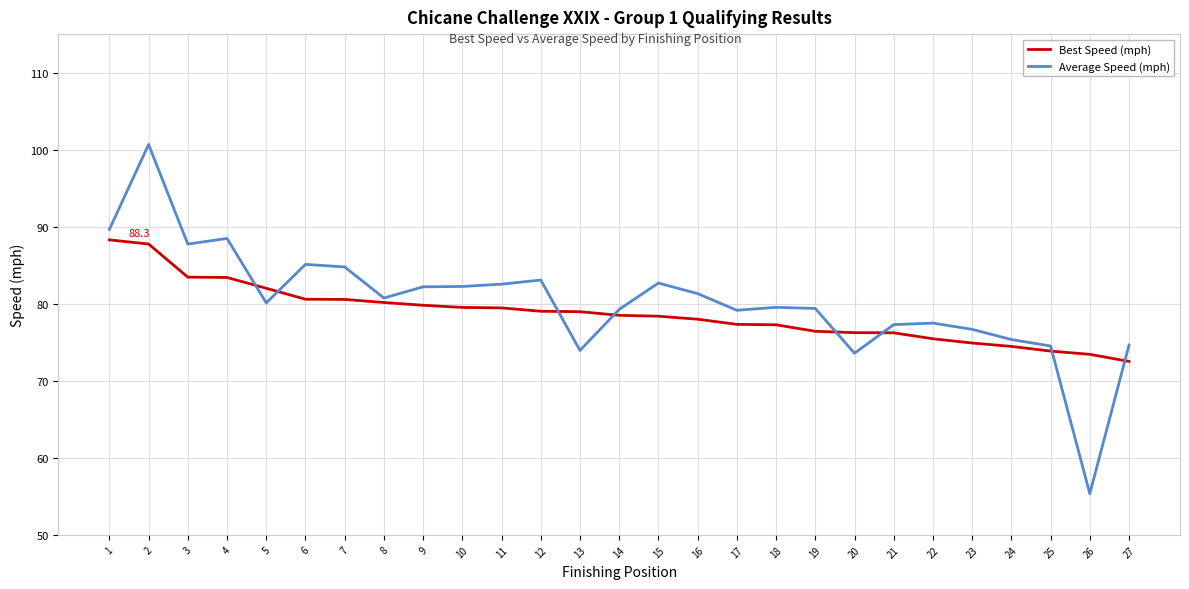

Which series has the widest spread of values?

Average Speed (mph)